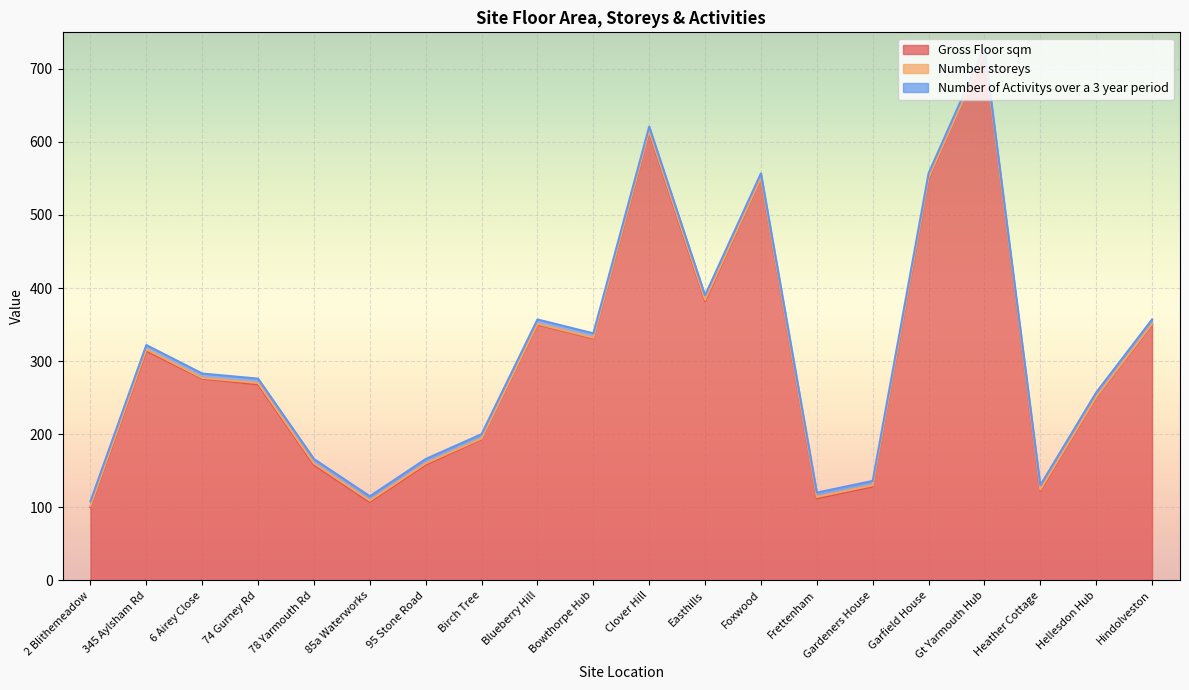

At how many categories does at least one series exceed 318?

8